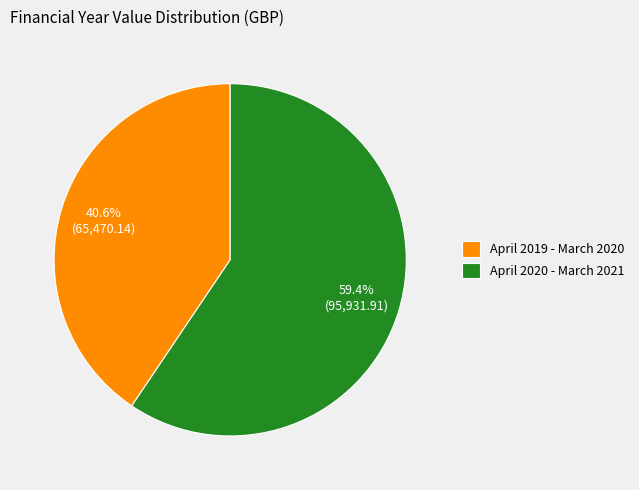

How many segments does this pie chart have?

2